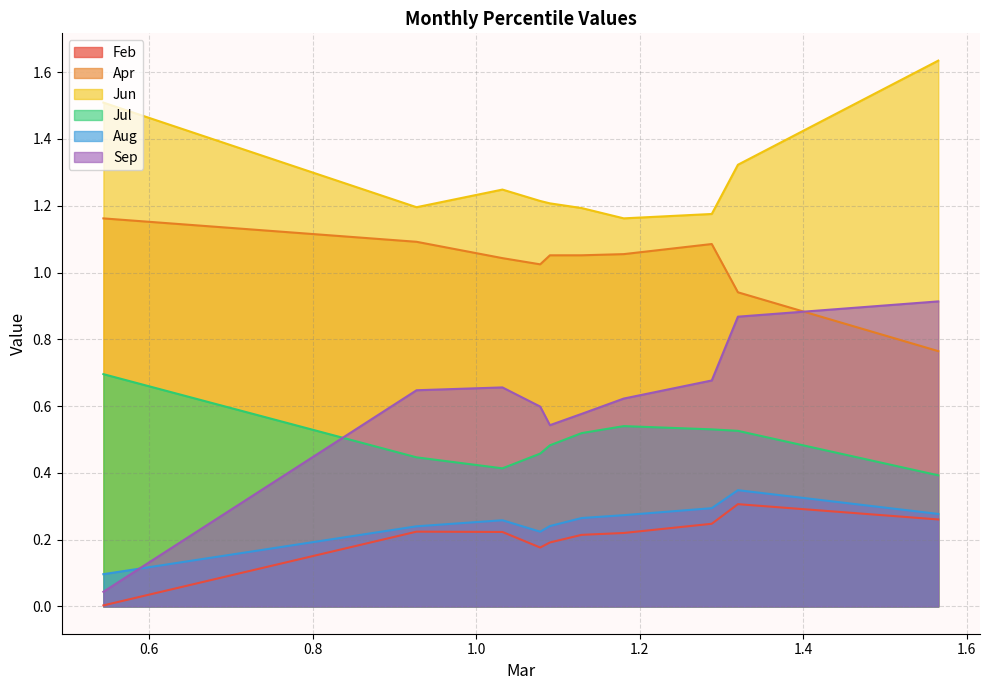

Which series changed the most between pct65 and pct95?

Jun